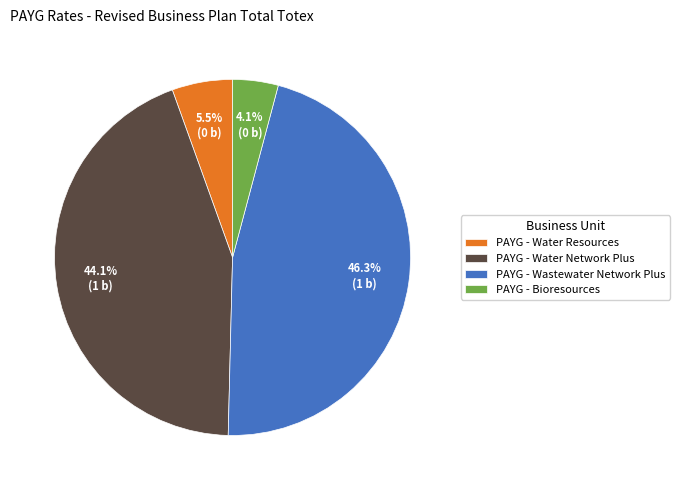

To the nearest percent, what portion does PAYG - Water Network Plus represent?

44%